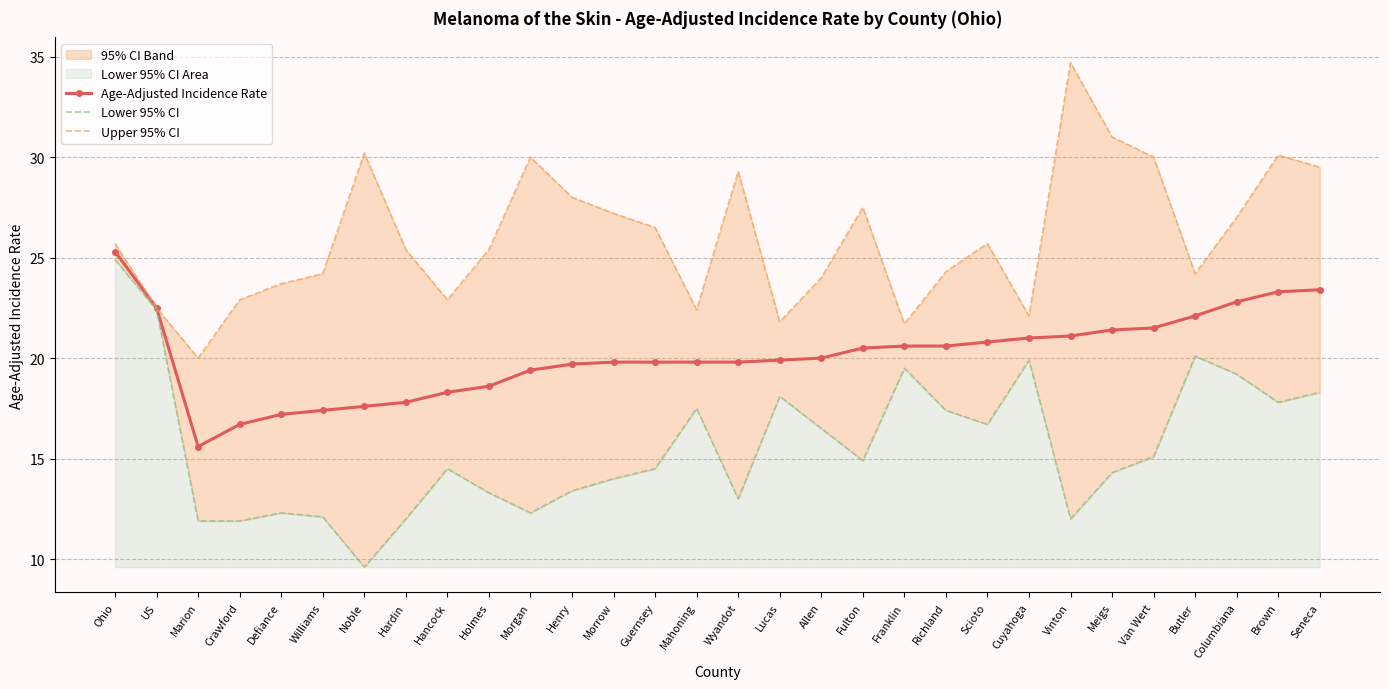

Rank the series by their maximum value, from highest to lowest.

Upper 95% CI, Age-Adjusted Incidence Rate, Lower 95% CI